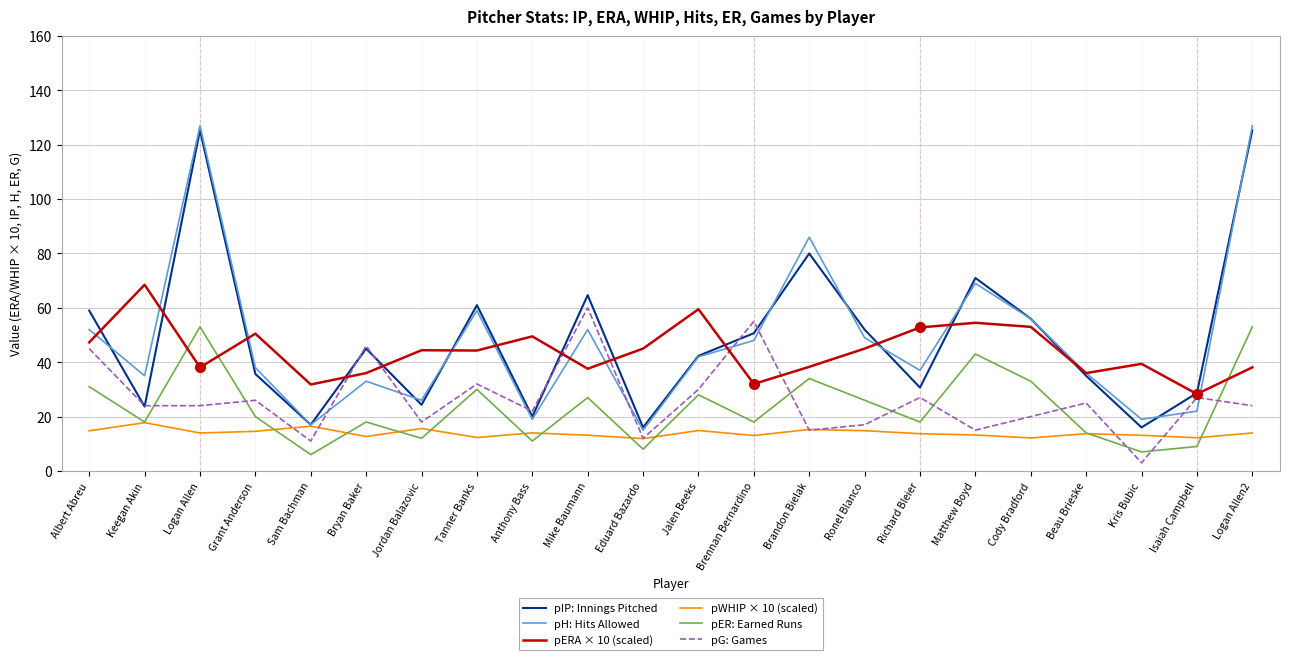

How many lines are shown in the chart?

6